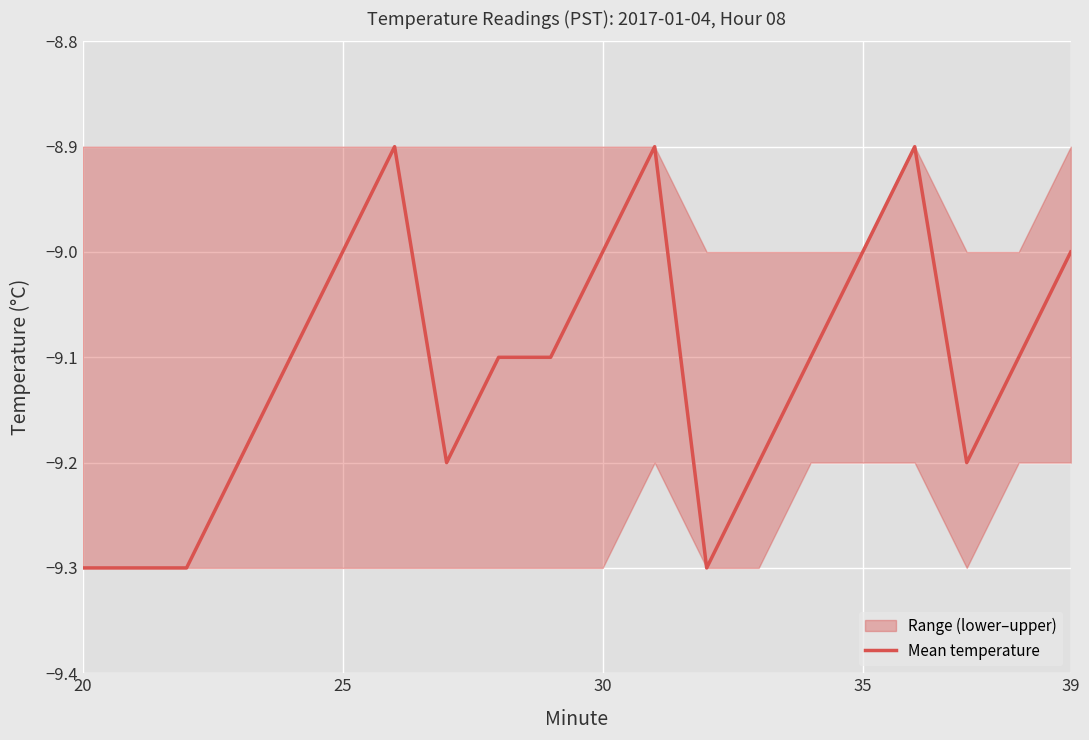

True or false: Mean temperature has a value of -9.0 at 39.

True